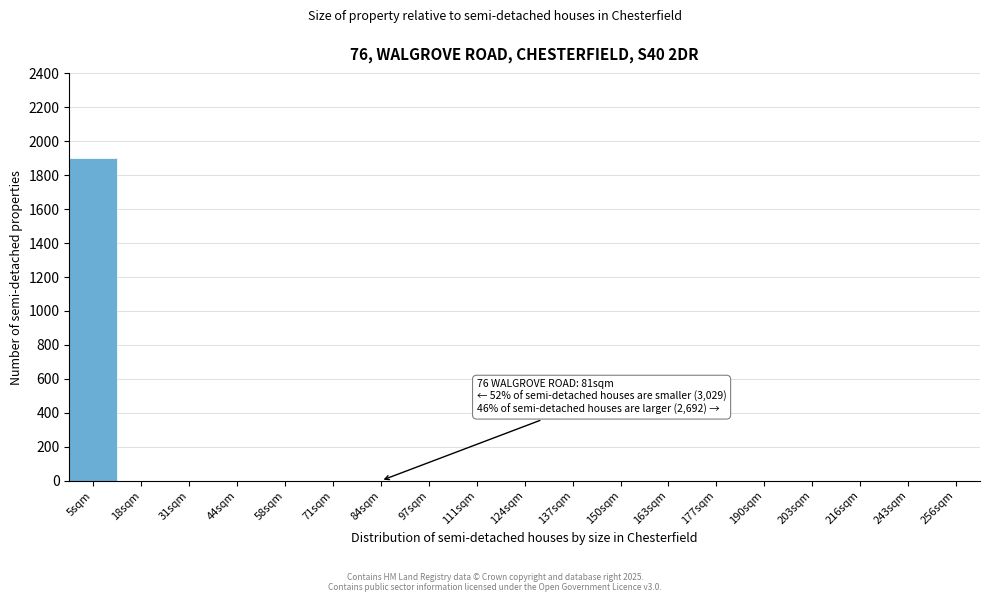

Reading left to right, list all the values displayed in this chart.

5sqm=1900	18sqm=0	31sqm=0	44sqm=0	58sqm=0	71sqm=0	84sqm=0	97sqm=0	111sqm=0	124sqm=0	137sqm=0	150sqm=0	163sqm=0	177sqm=0	190sqm=0	203sqm=0	216sqm=0	243sqm=0	256sqm=0